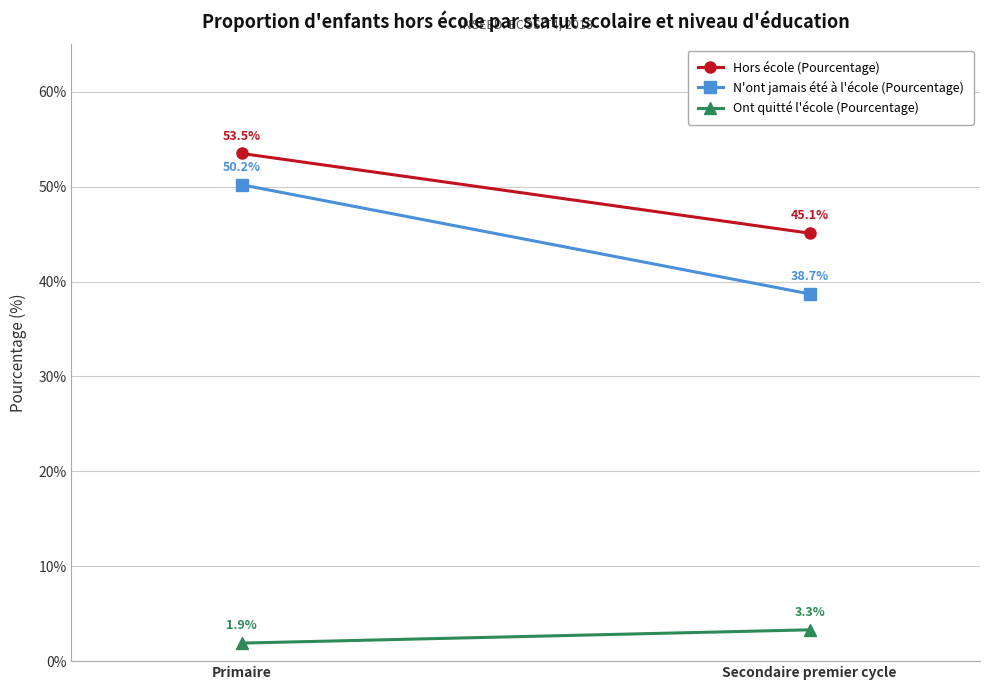

How many series are shown in this chart?

3